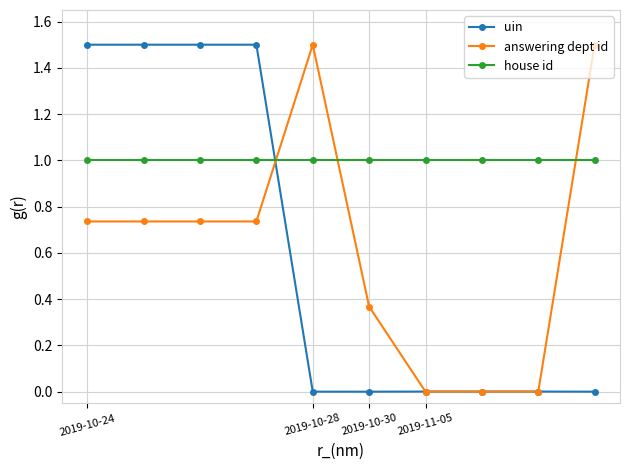

What is the value of the house id point at the 3rd from the left?

1.0